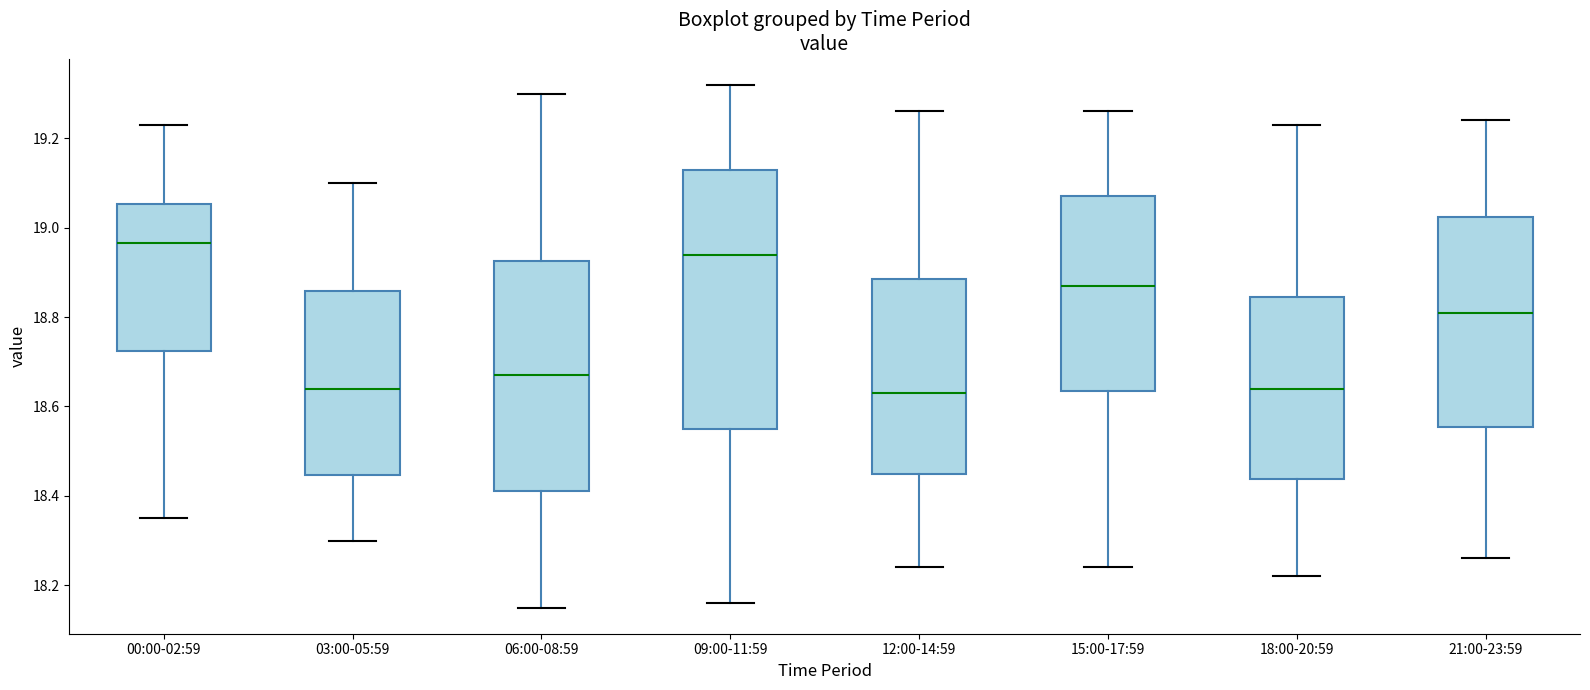

Comparing the boxes themselves (not the whiskers), which one is the tallest?

09:00-11:59